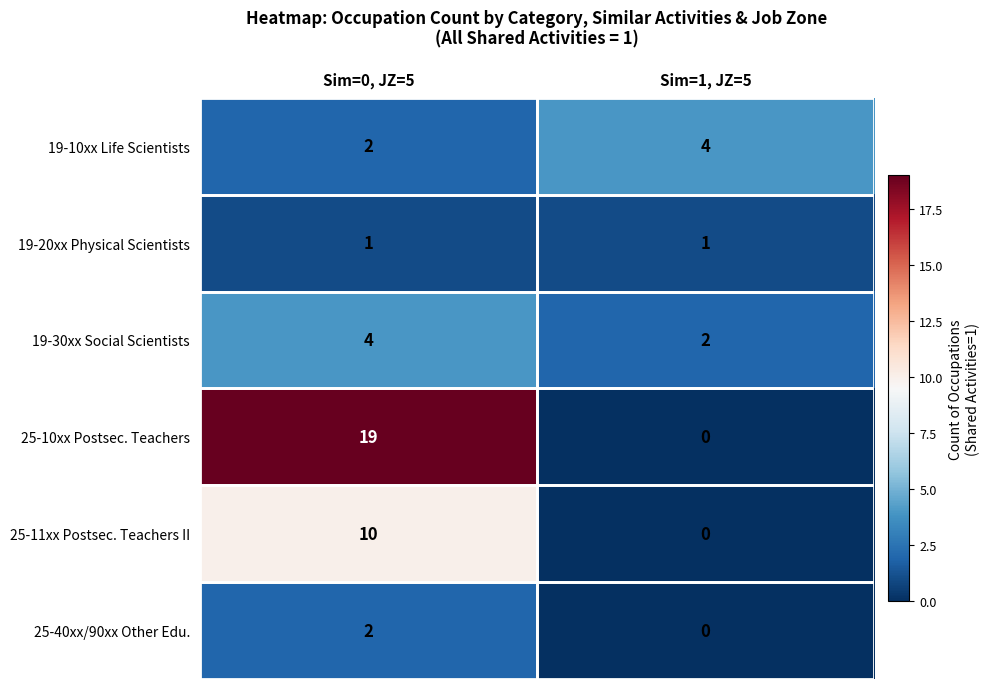

What is the difference between the 25-10xx Postsec. Teachers values at Sim=1, JZ=5 and Sim=0, JZ=5?

19